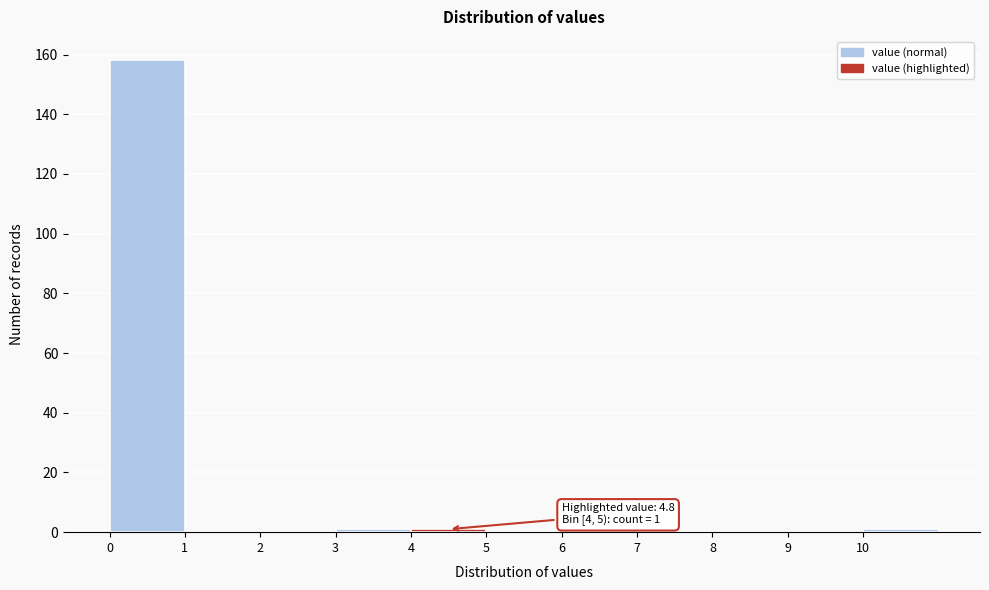

Over which range of the x-axis is the bar tallest?

0 to 1